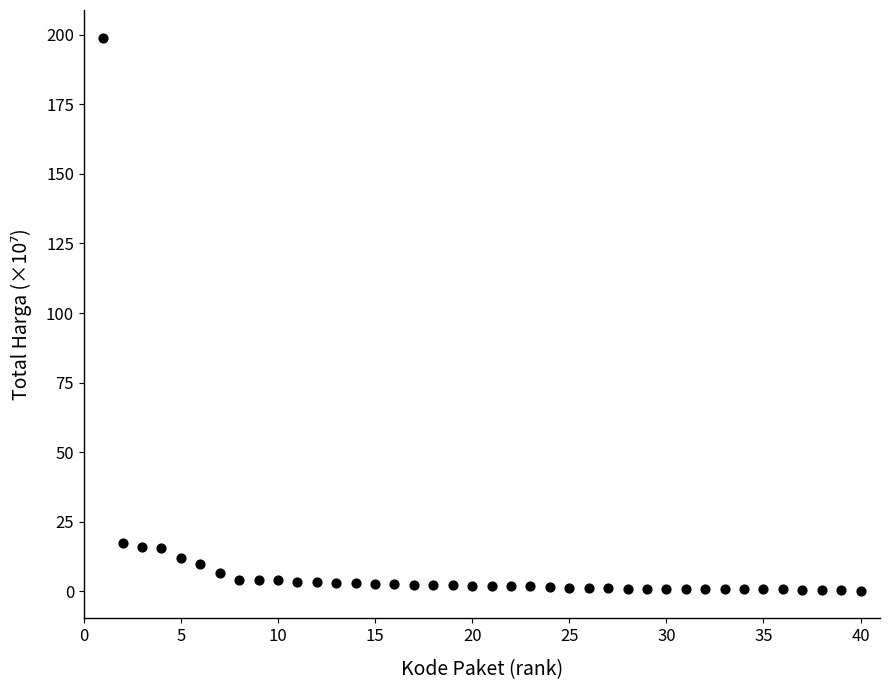

What is the range of Y values (max minus min)?

198.7